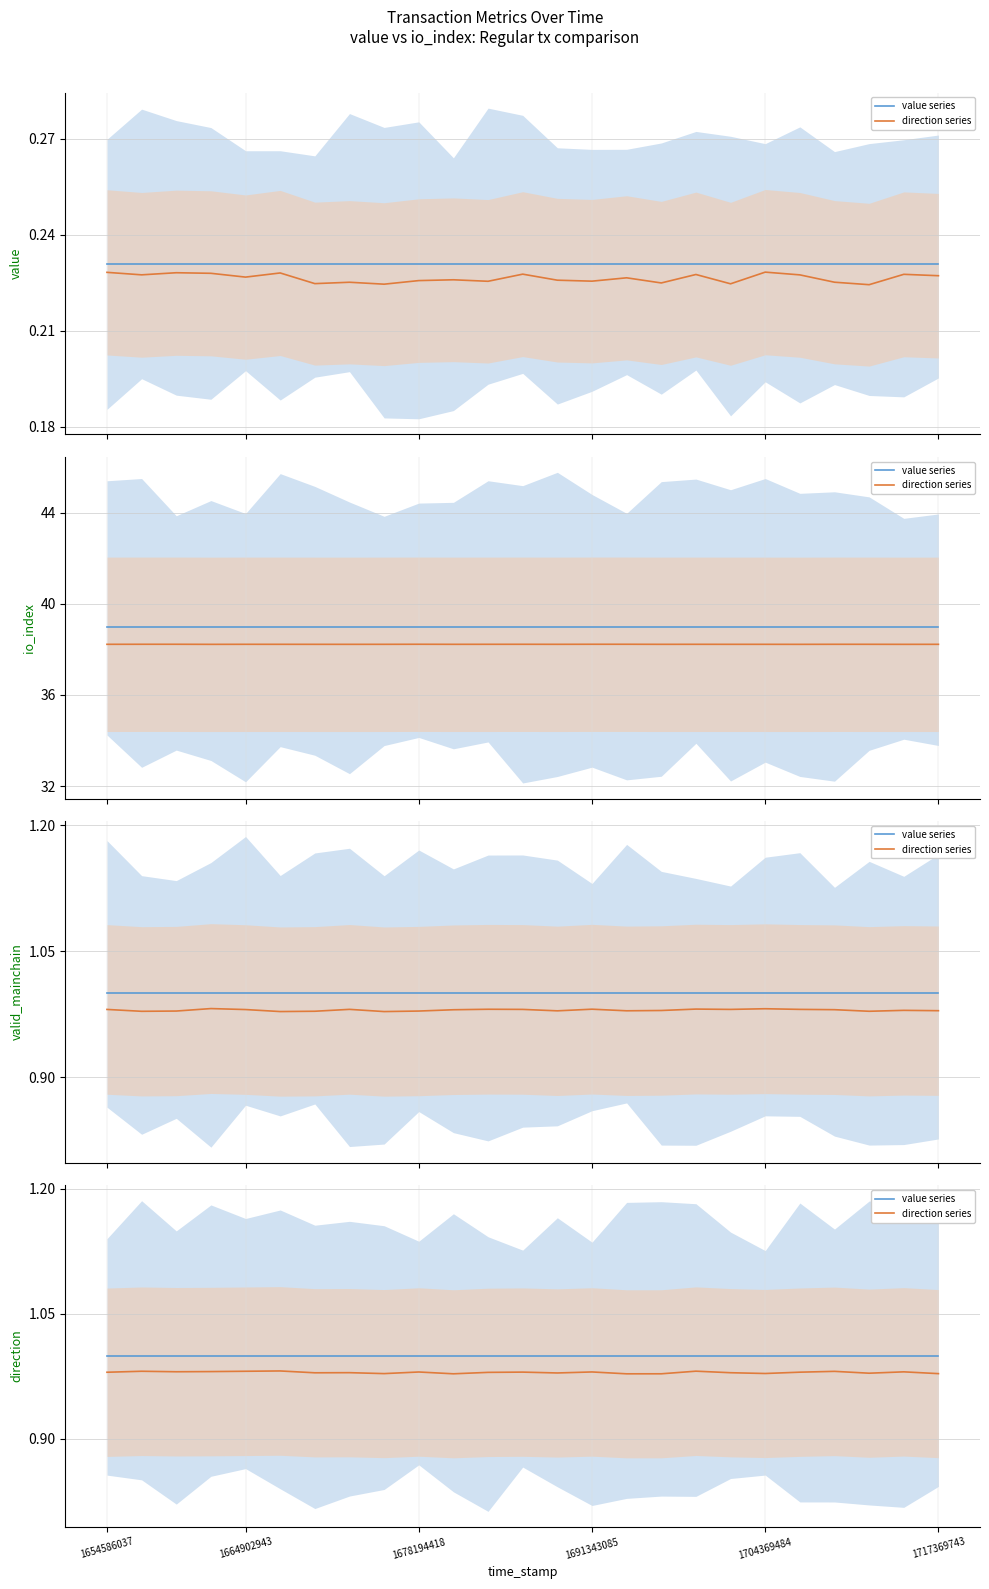

Rank the series by their average value, from highest to lowest.

value series, direction series